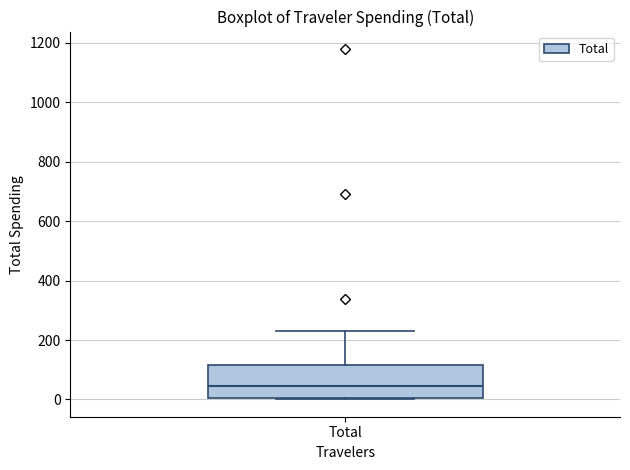

Read this box plot against the y-axis: the position of the median line, the range covered by the box, and the ends of both whiskers. The values are not printed on the chart, so give them approximately, as read against the axis.

median 40, box 0 to 120, whiskers 0 to 240